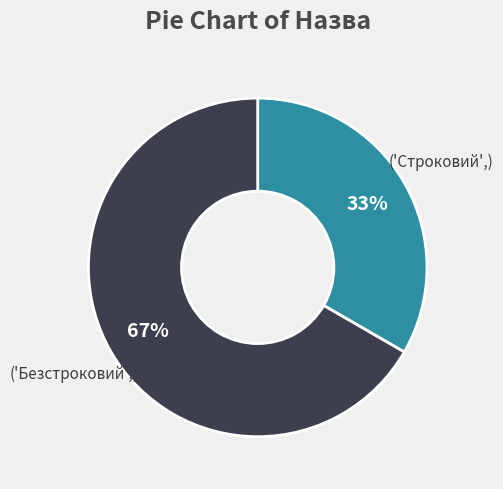

To the nearest percent, what is the average slice percentage?

50%